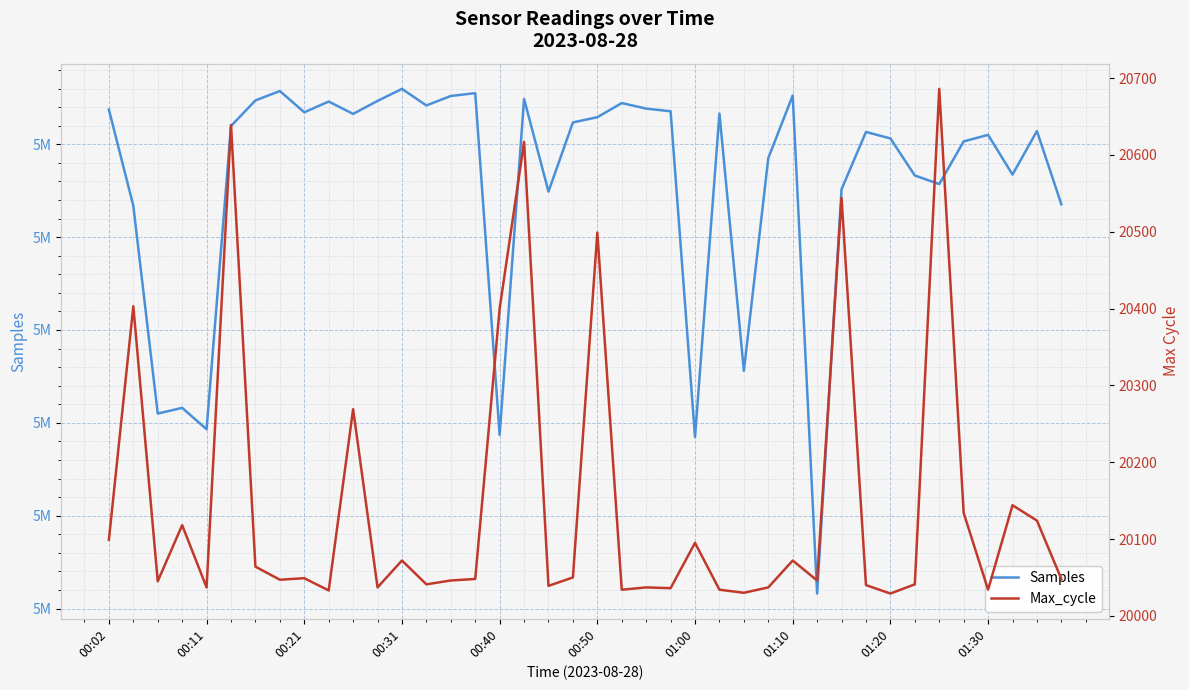

At which label is Max_cycle closest to 20357?

00:40